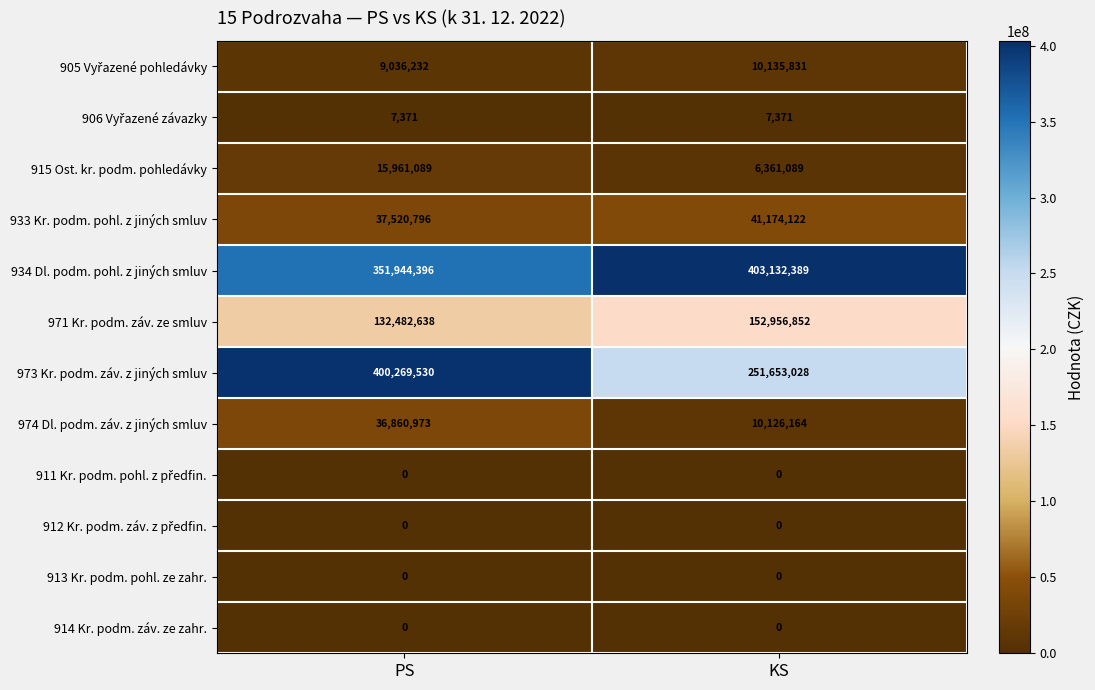

At which label does 934 Dl. podm. pohl. z jiných smluv reach its peak?

KS